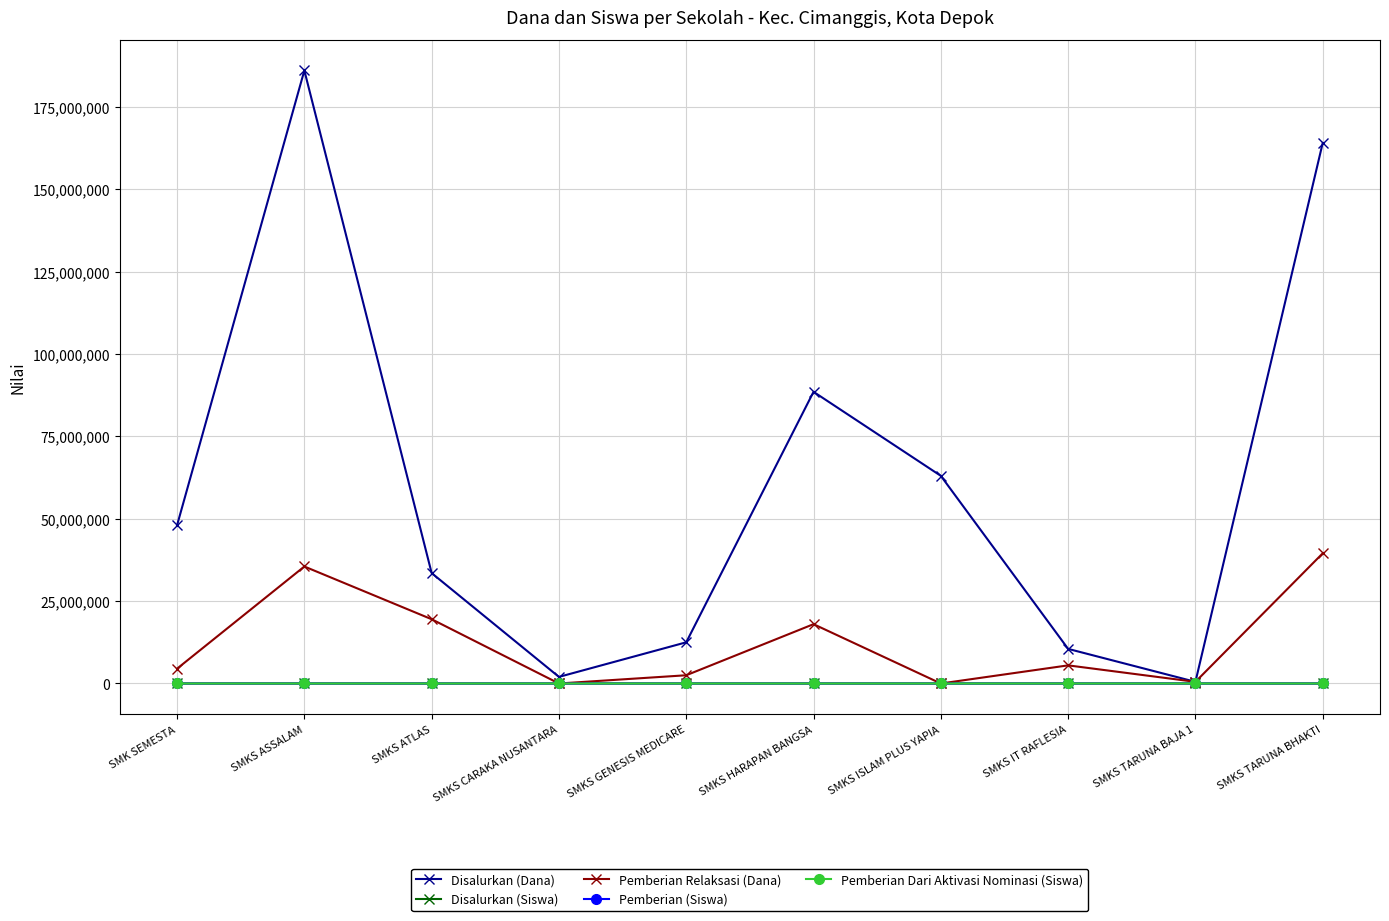

How many lines are shown in the chart?

5